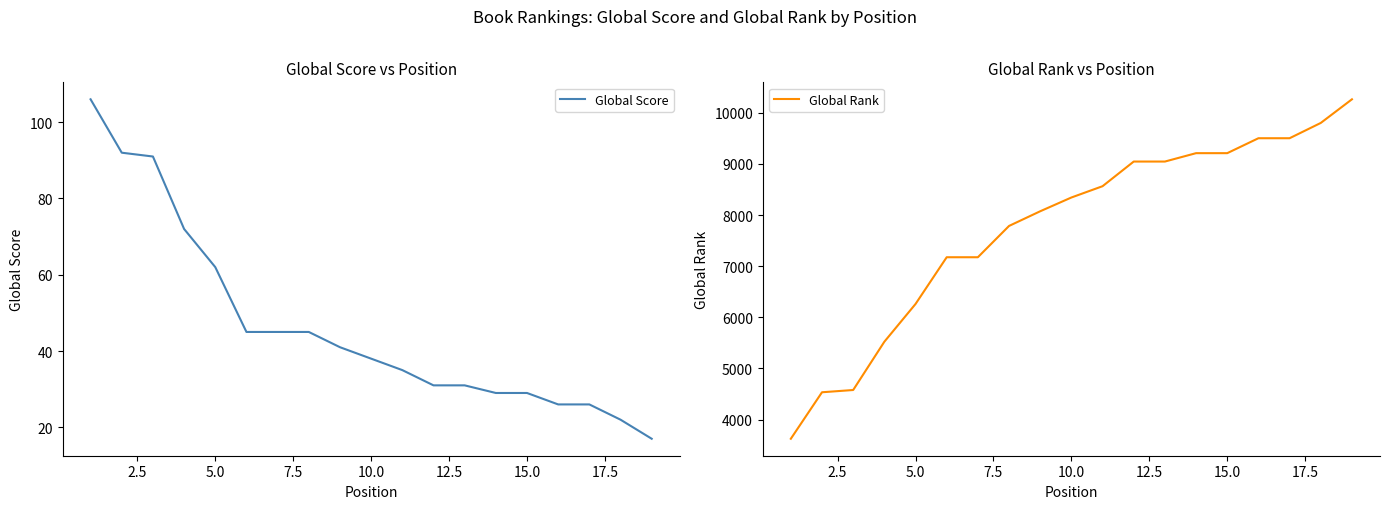

Where is Global Score nearest to the value 61?

5.0